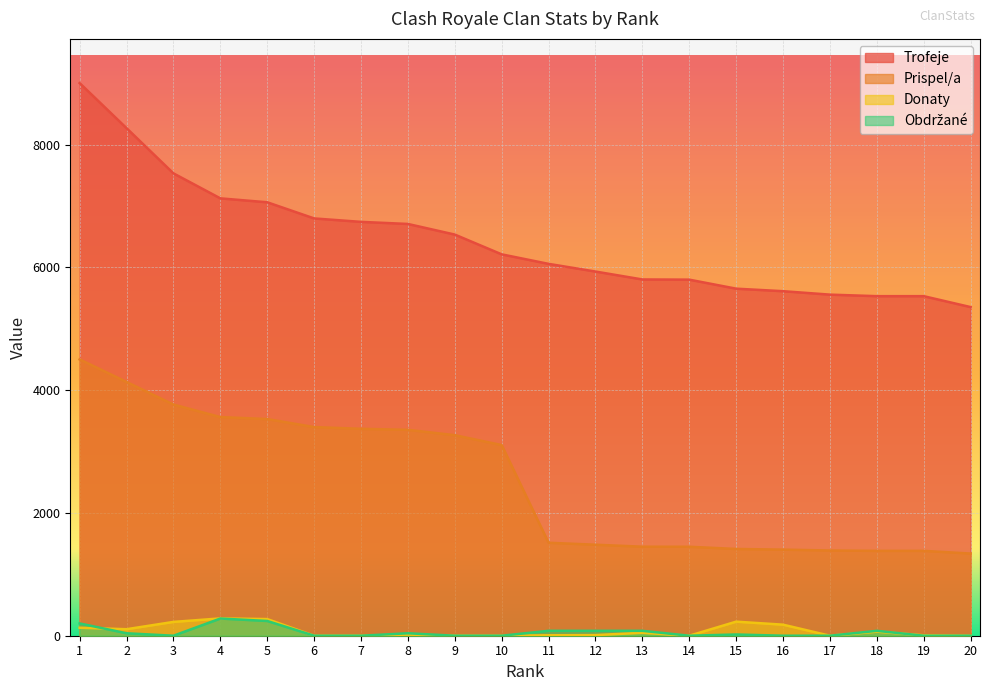

Is it true that Trofeje equals 11230 at 9?

False